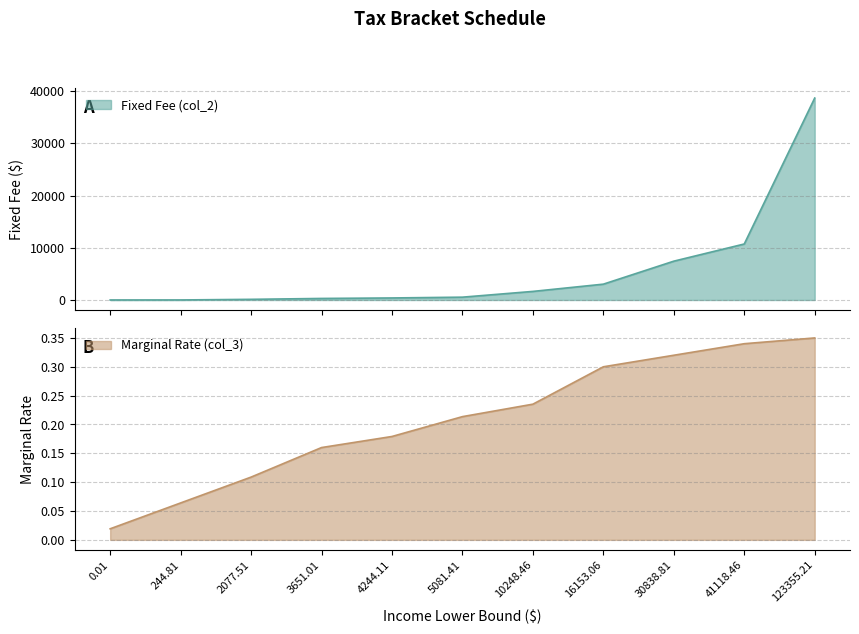

Which series changed the most between 10248.46 and 30838.81?

Fixed Fee (col_2)